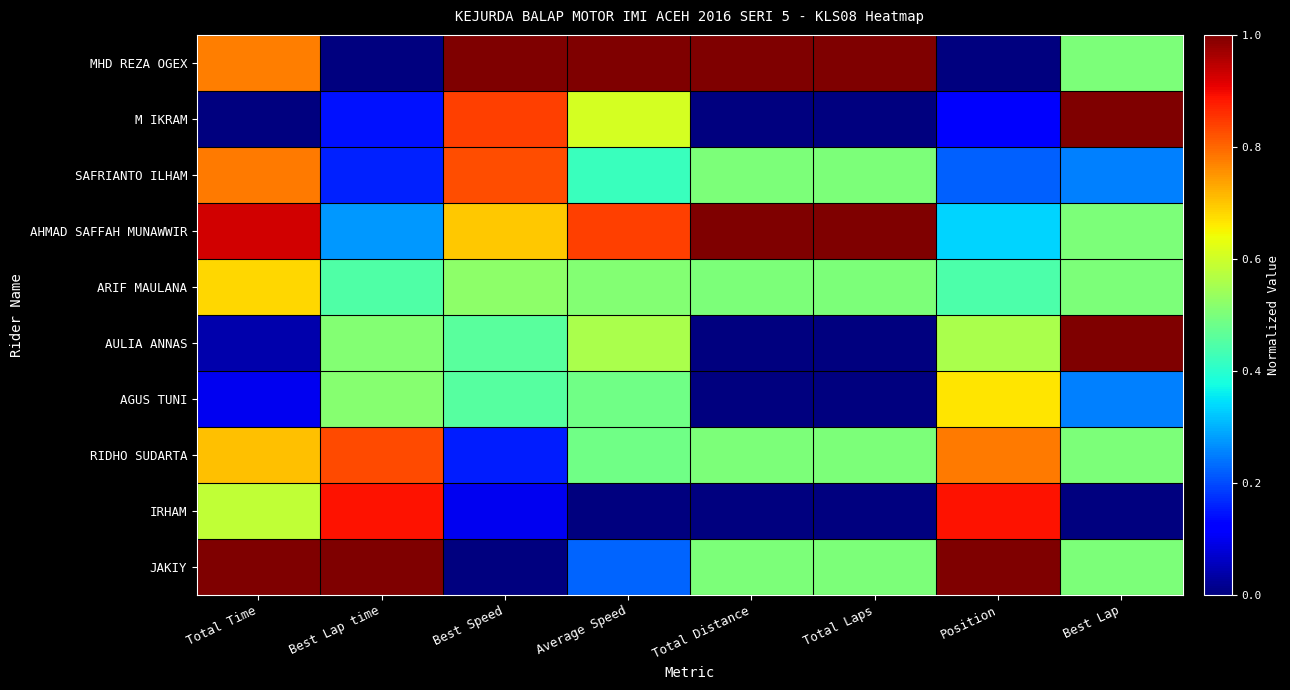

Reading left to right, extract all data points from this chart.

MHD REZA OGEX: Total Time=0.8	Best Lap time=0.0	Best Speed=1.0	Average Speed=1.0	Total Distance=1.0	Total Laps=1.0	Position=0.0	Best Lap=0.5
M IKRAM: Total Time=0.0	Best Lap time=0.1	Best Speed=0.8	Average Speed=0.6	Total Distance=0.0	Total Laps=0.0	Position=0.1	Best Lap=1.0
SAFRIANTO ILHAM: Total Time=0.8	Best Lap time=0.2	Best Speed=0.8	Average Speed=0.4	Total Distance=0.5	Total Laps=0.5	Position=0.2	Best Lap=0.2
AHMAD SAFFAH MUNAWWIR: Total Time=0.9	Best Lap time=0.3	Best Speed=0.7	Average Speed=0.8	Total Distance=1.0	Total Laps=1.0	Position=0.3	Best Lap=0.5
ARIF MAULANA: Total Time=0.7	Best Lap time=0.4	Best Speed=0.5	Average Speed=0.5	Total Distance=0.5	Total Laps=0.5	Position=0.4	Best Lap=0.5
AULIA ANNAS: Total Time=0.0	Best Lap time=0.5	Best Speed=0.5	Average Speed=0.6	Total Distance=0.0	Total Laps=0.0	Position=0.6	Best Lap=1.0
AGUS TUNI: Total Time=0.1	Best Lap time=0.5	Best Speed=0.5	Average Speed=0.5	Total Distance=0.0	Total Laps=0.0	Position=0.7	Best Lap=0.2
RIDHO SUDARTA: Total Time=0.7	Best Lap time=0.8	Best Speed=0.2	Average Speed=0.5	Total Distance=0.5	Total Laps=0.5	Position=0.8	Best Lap=0.5
IRHAM: Total Time=0.6	Best Lap time=0.9	Best Speed=0.1	Average Speed=0.0	Total Distance=0.0	Total Laps=0.0	Position=0.9	Best Lap=0.0
JAKIY: Total Time=1.0	Best Lap time=1.0	Best Speed=0.0	Average Speed=0.2	Total Distance=0.5	Total Laps=0.5	Position=1.0	Best Lap=0.5